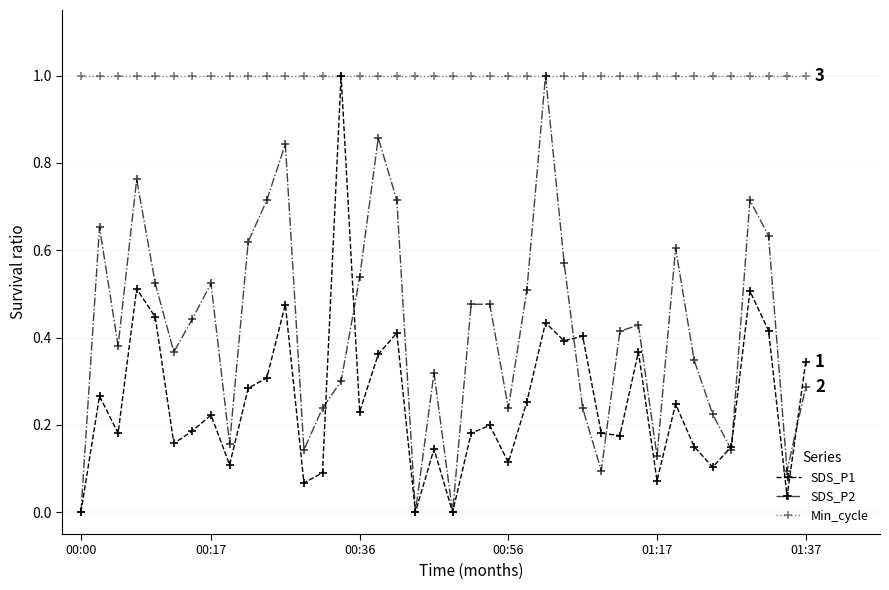

What are all the series names shown in the legend?

SDS_P1, SDS_P2, Min_cycle